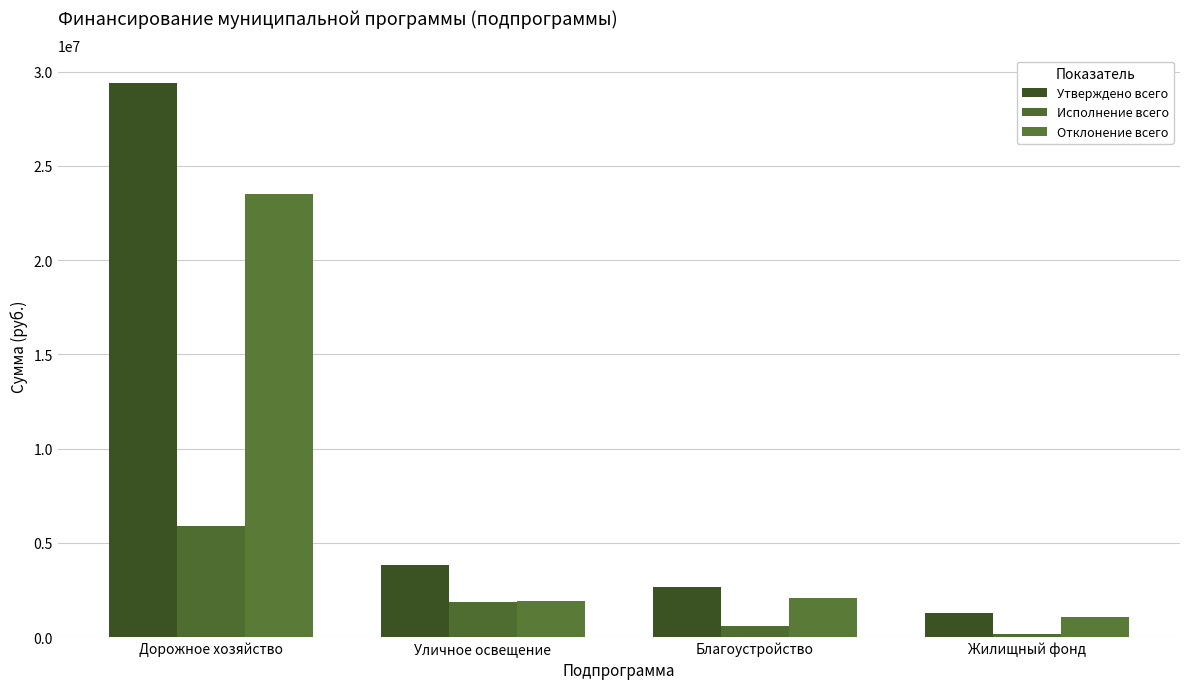

Which series changed the most between Благоустройство and Жилищный фонд?

Утверждено всего